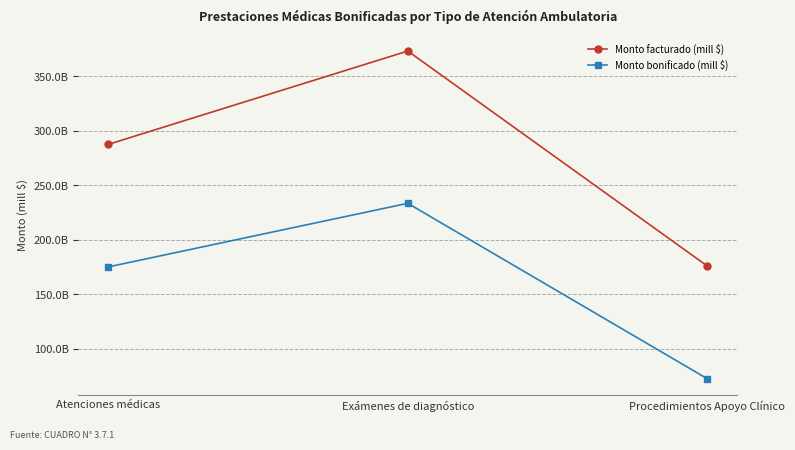

Which series has the widest spread of values?

Monto facturado (mill $)